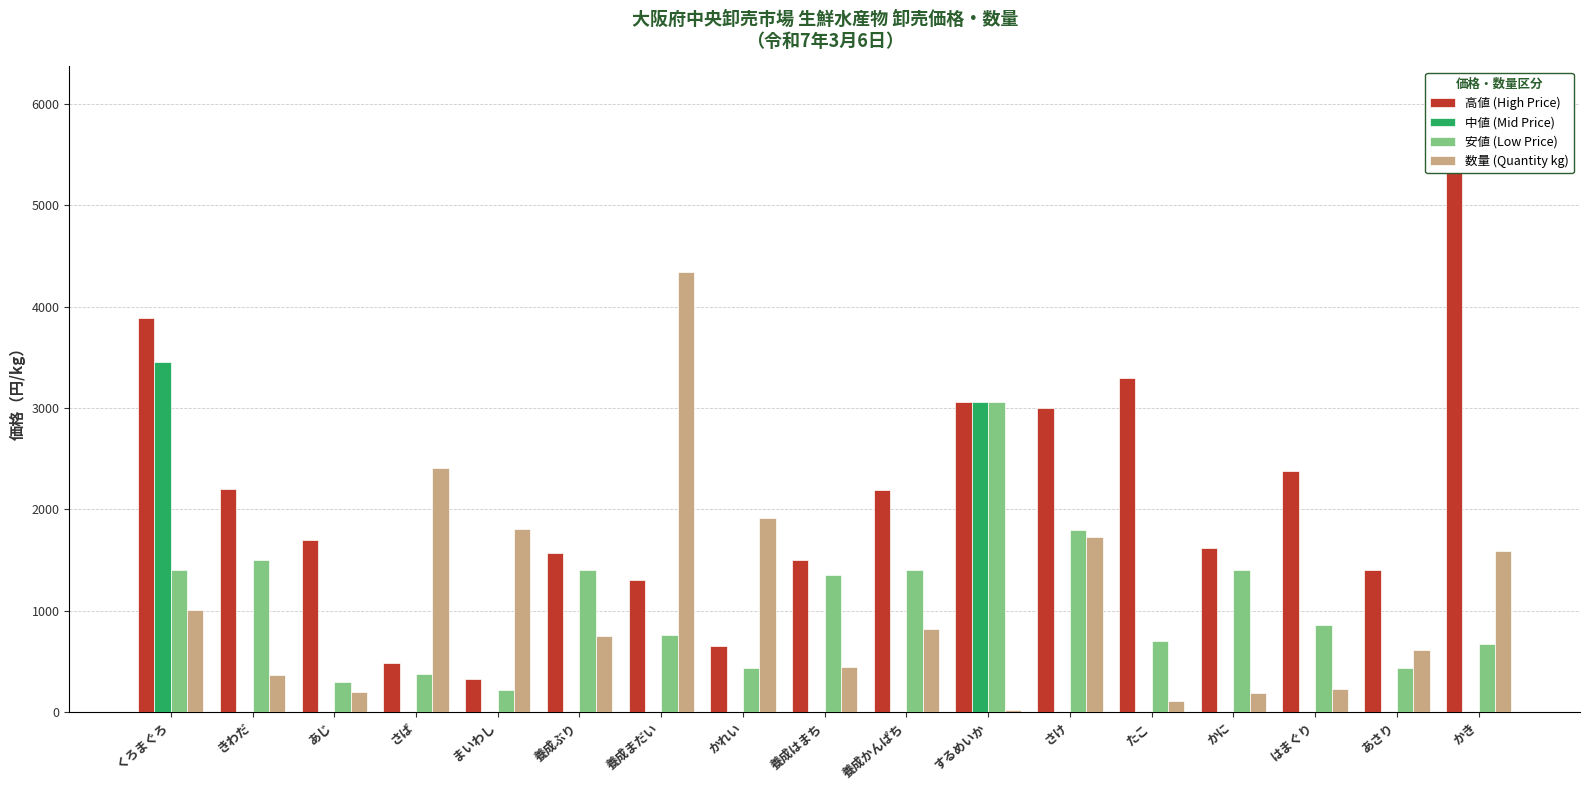

At which category is the sum across all series the highest?

くろまぐろ